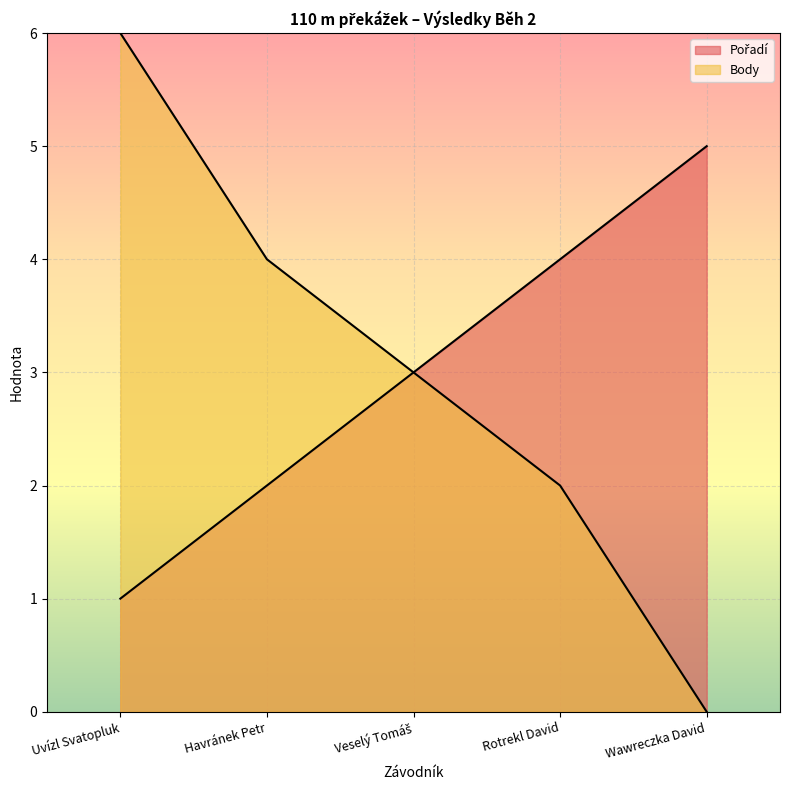

Reading left to right, what are all the values shown in this chart?

Pořadí: 1	2	3	4	5
Body: 6	4	3	2	0